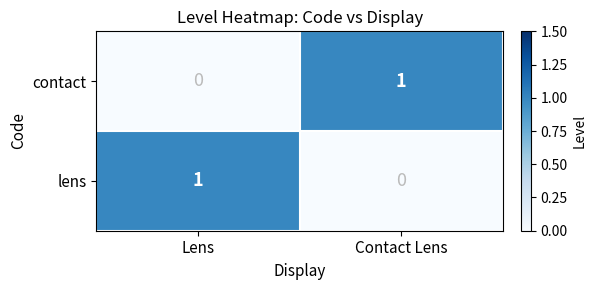

What is the maximum value shown in the chart?

1